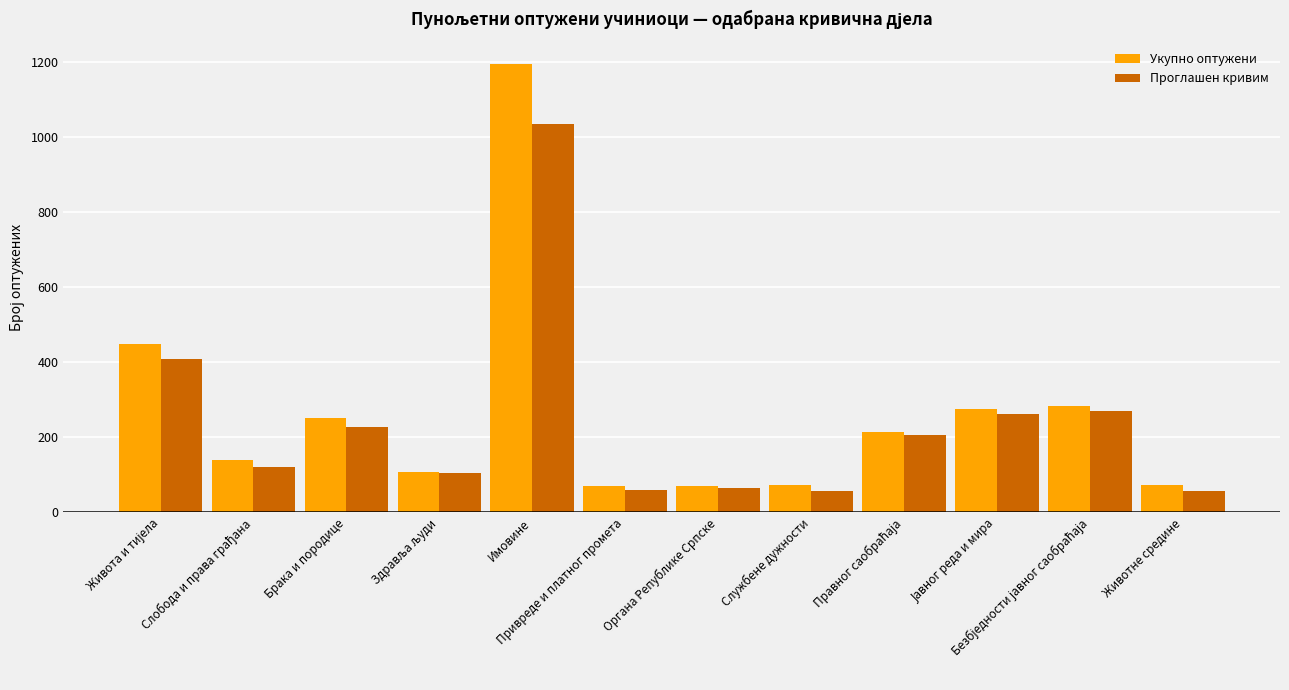

Is it true that Проглашен кривим equals 110 at Органа Републике Српске?

False